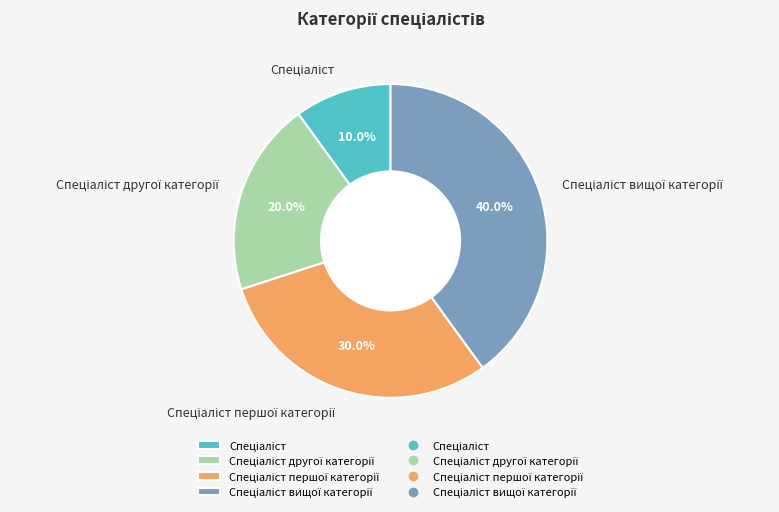

Count the number of slices in the pie.

4